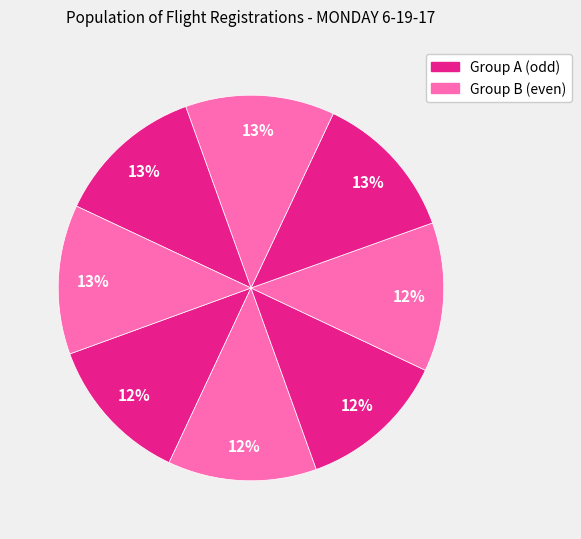

Count the number of slices in the pie.

8